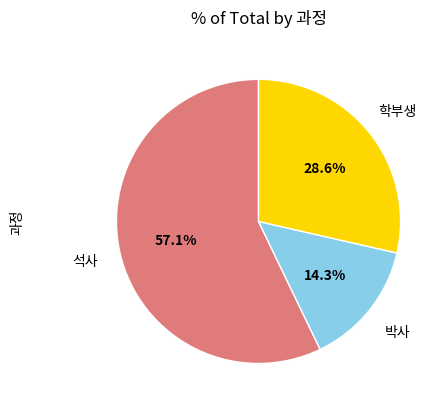

What percentage is NOT represented by 박사?

85.7%